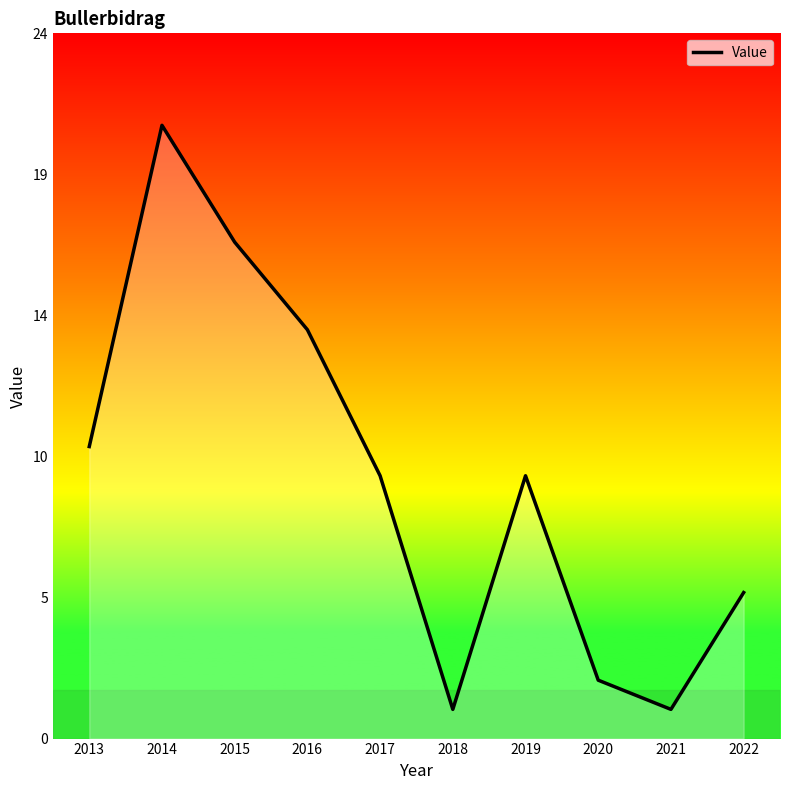

The chart shows a value of 9 at 2016. True or false?

False